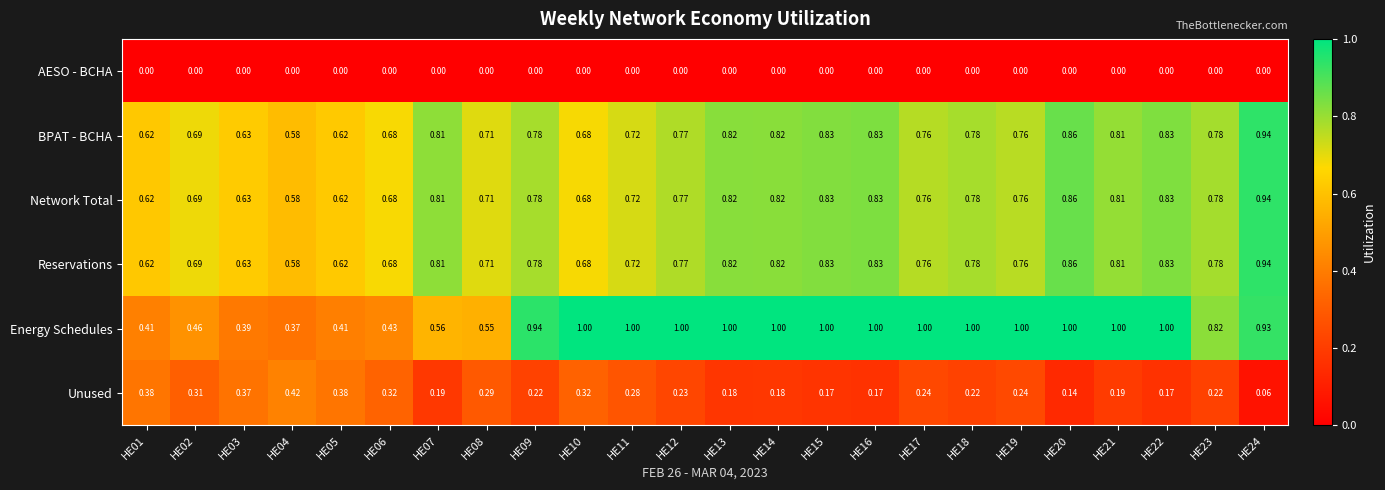

Which series has the largest range (max minus min)?

Energy Schedules